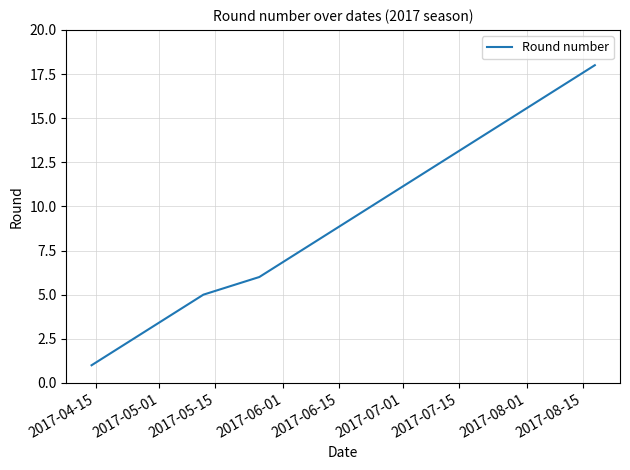

What is the greatest value displayed?

18